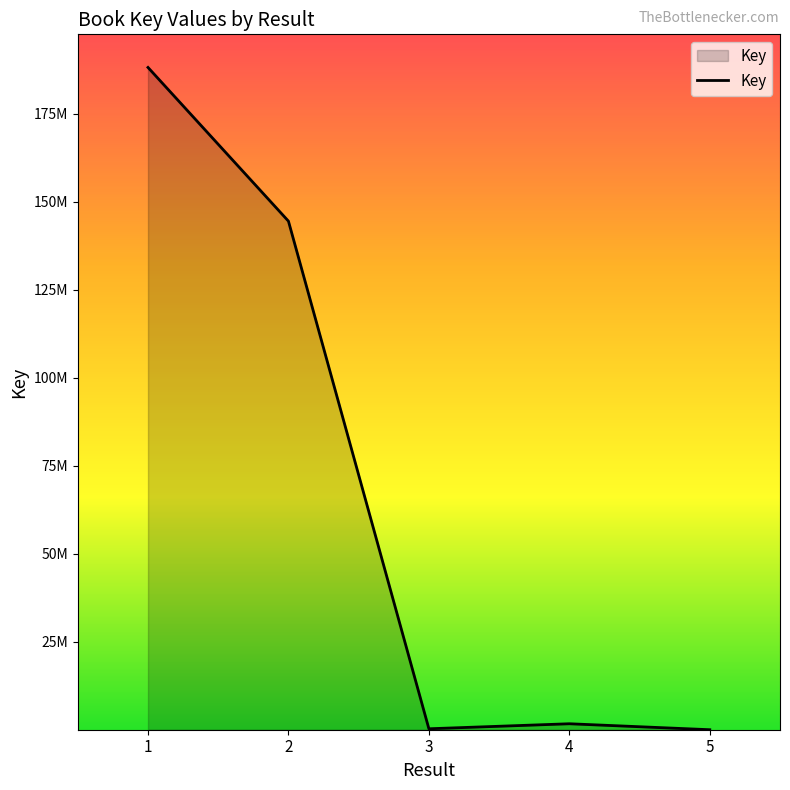

Reading left to right, list all the values displayed in this chart.

188197426	144519170	274606	1700293	6614